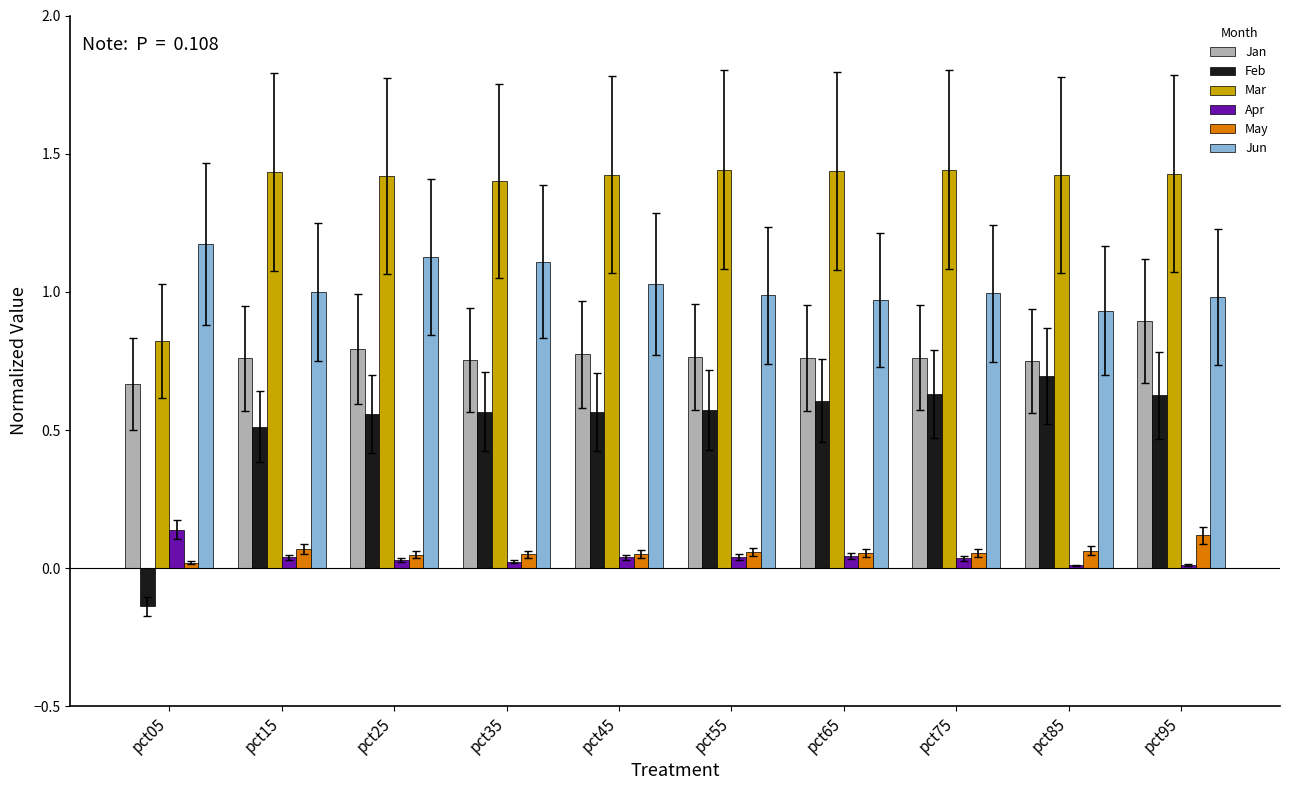

What is the sum of all Feb values?

5.2